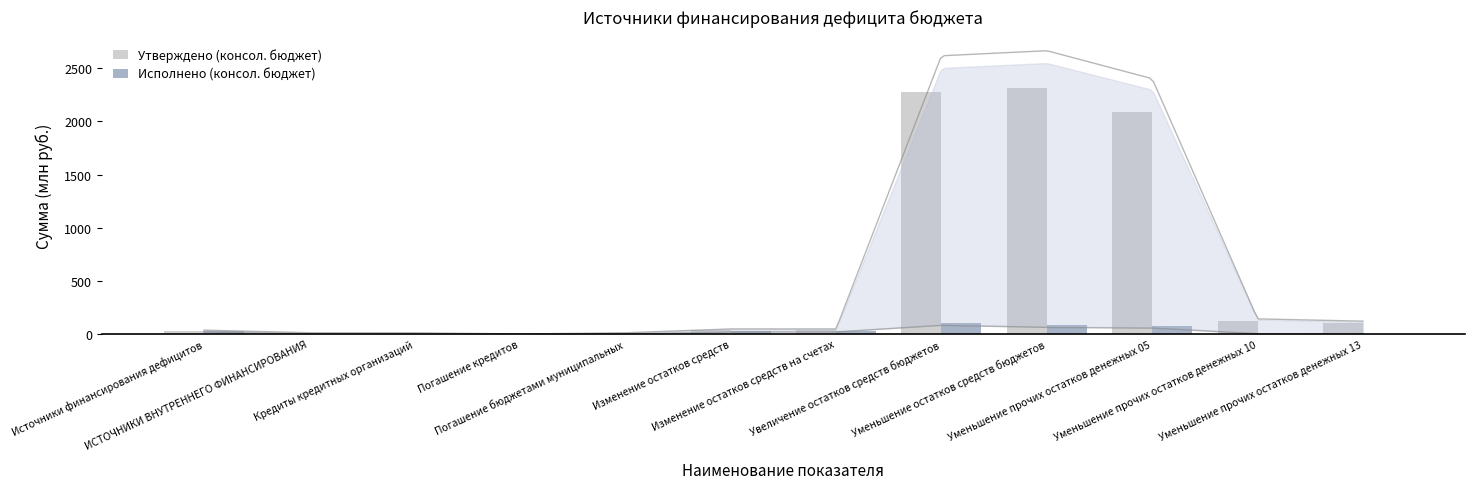

How many groups of bars are there?

12